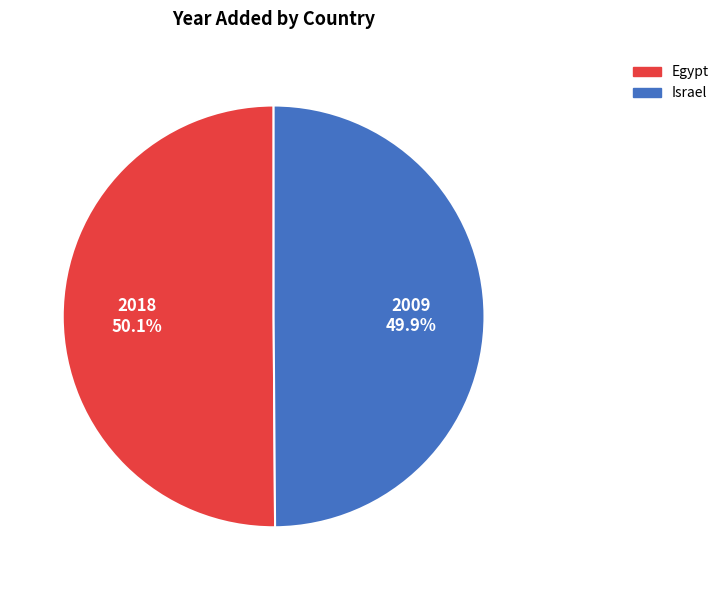

How many segments does this pie chart have?

2